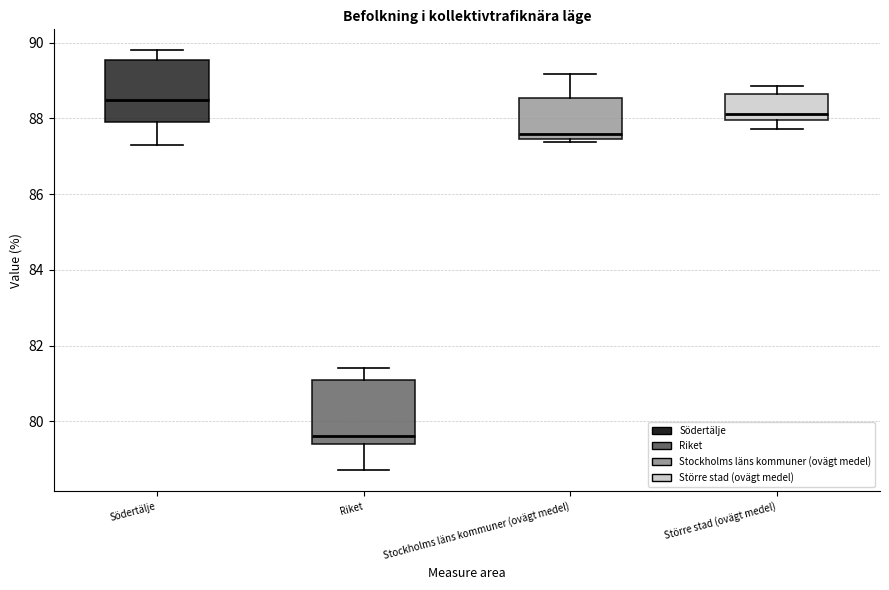

Where does the median line of the box for Större stad (ovägt medel) sit on the y-axis? The values are not printed on the chart, so give them approximately, as read against the axis.

88.2